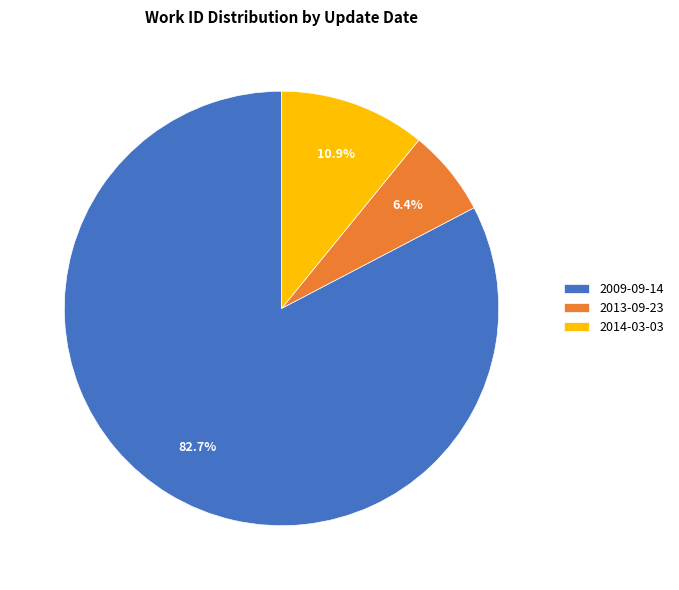

Rank the categories by value from lowest to highest.

2013-09-23, 2014-03-03, 2009-09-14